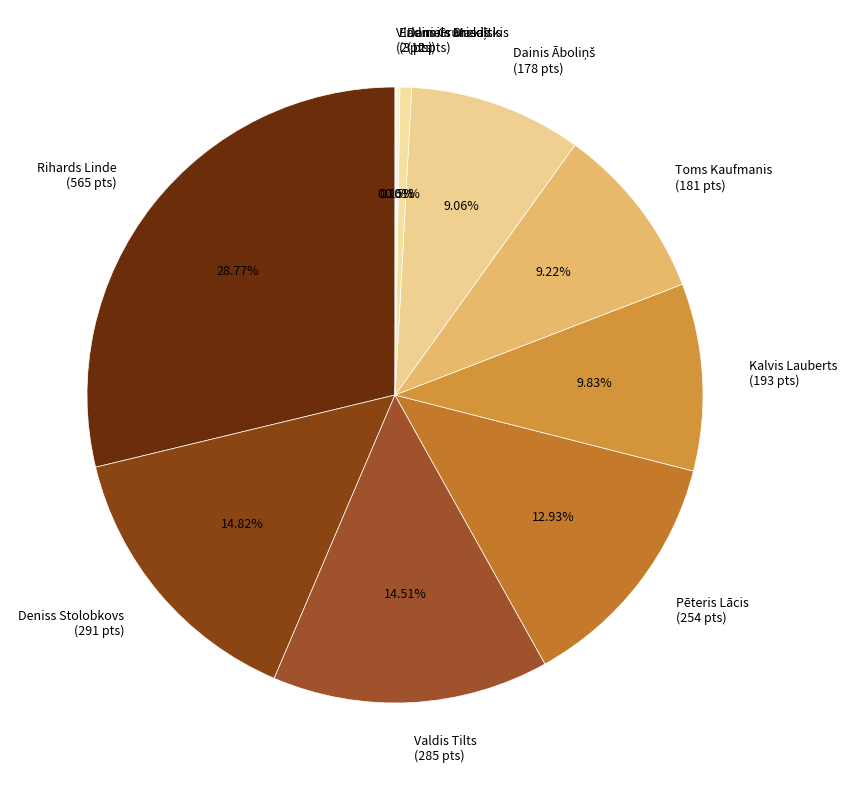

Is the sum of Daniels Briedītis and Deniss Stolobkovs greater than half?

No